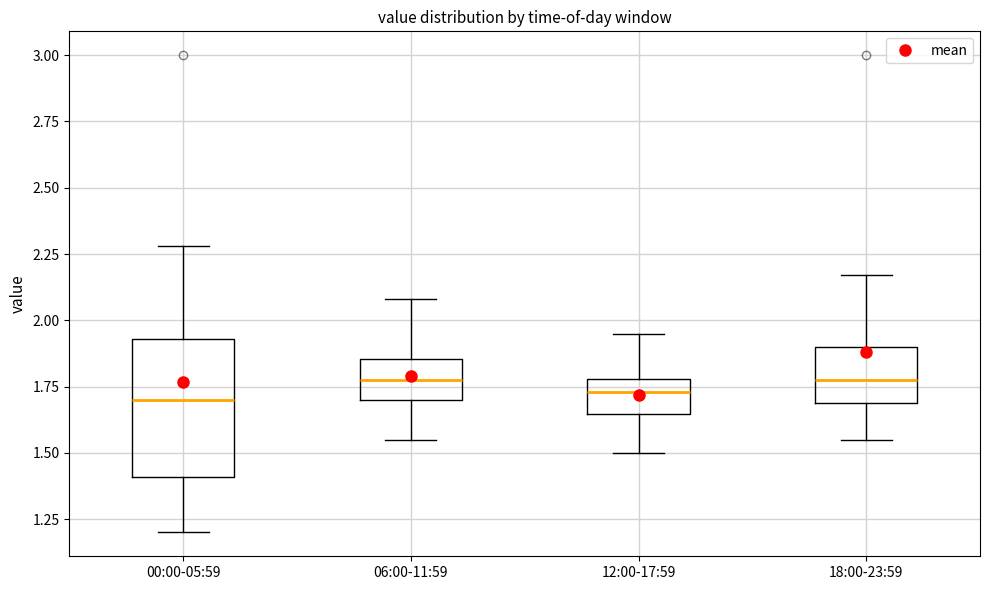

Reading left to right, transcribe this box plot: for each box, give where its median line is, the range the box spans, and where its two whiskers end, as read against the y-axis. The values are not printed on the chart, so give them approximately, as read against the axis.

00:00-05:59: median 1.70, box 1.40 to 1.95, whiskers 1.20 to 2.30
06:00-11:59: median 1.80, box 1.70 to 1.85, whiskers 1.55 to 2.10
12:00-17:59: median 1.75, box 1.65 to 1.80, whiskers 1.50 to 1.95
18:00-23:59: median 1.80, box 1.70 to 1.90, whiskers 1.55 to 2.15